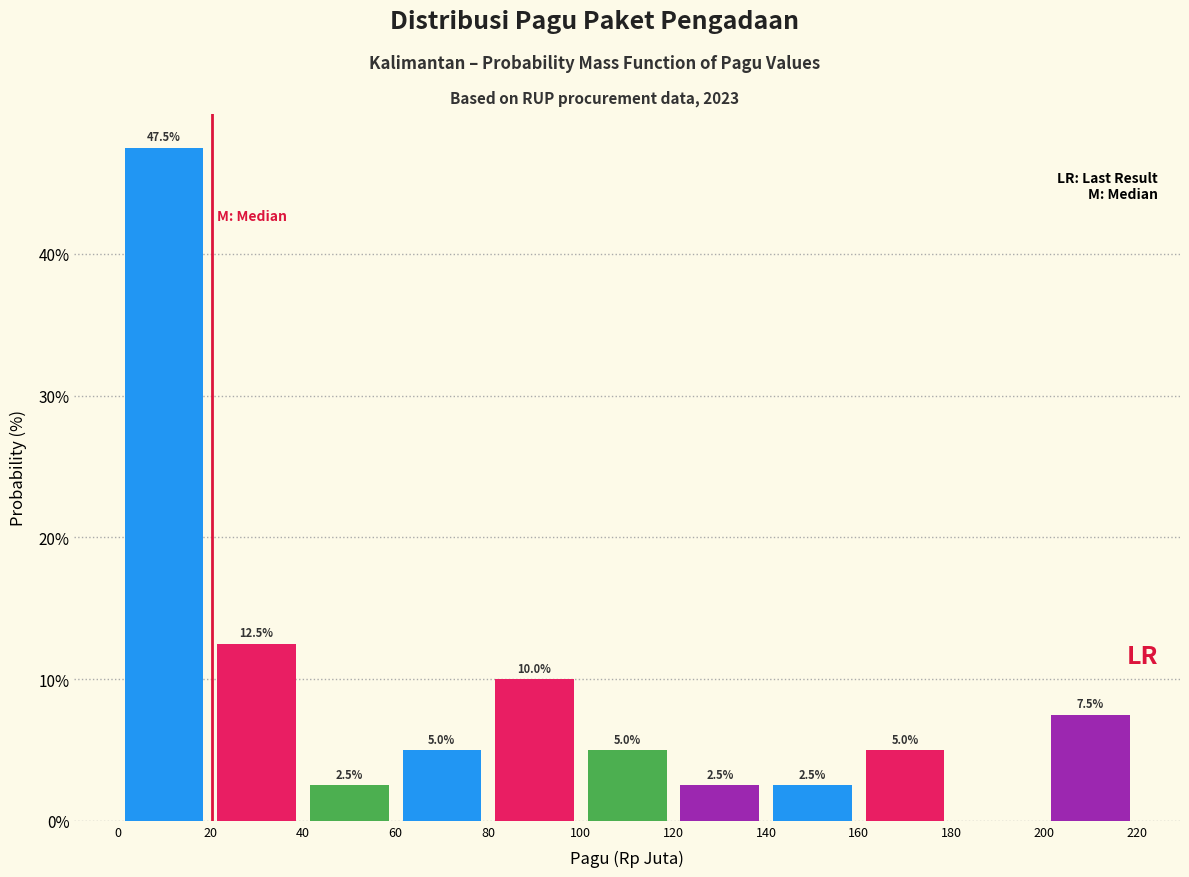

Over which range of the x-axis is the bar tallest?

0 to 20